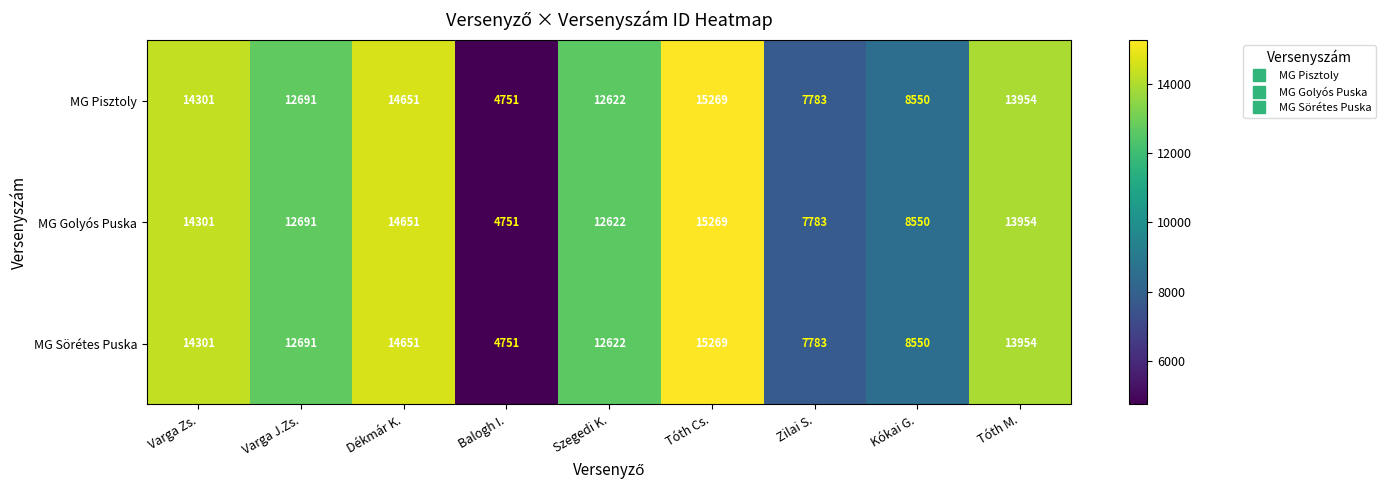

At which label is MG Sörétes Puska closest to 10010?

Kókai G.